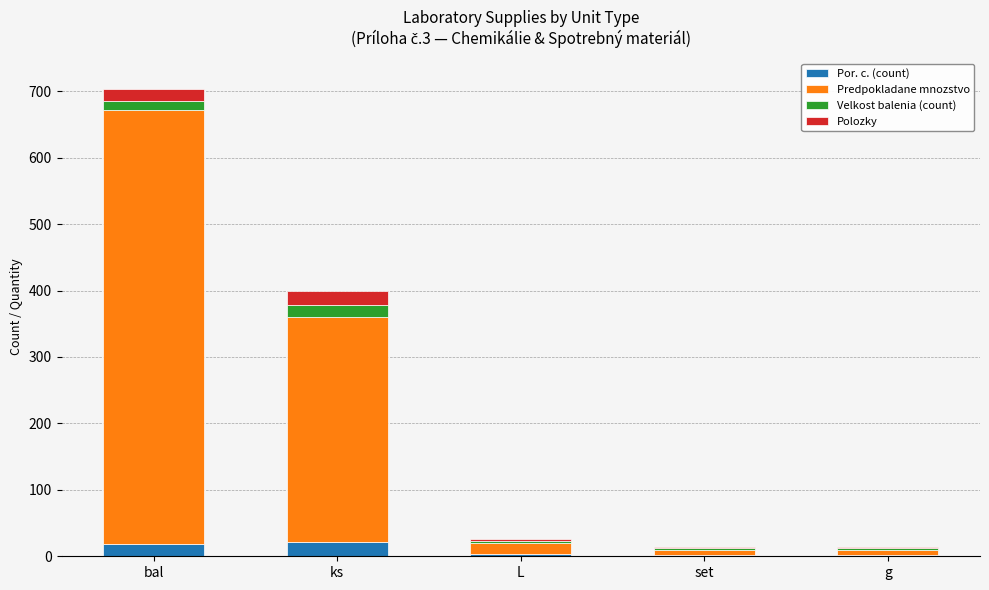

At which category is the sum across all series the highest?

bal